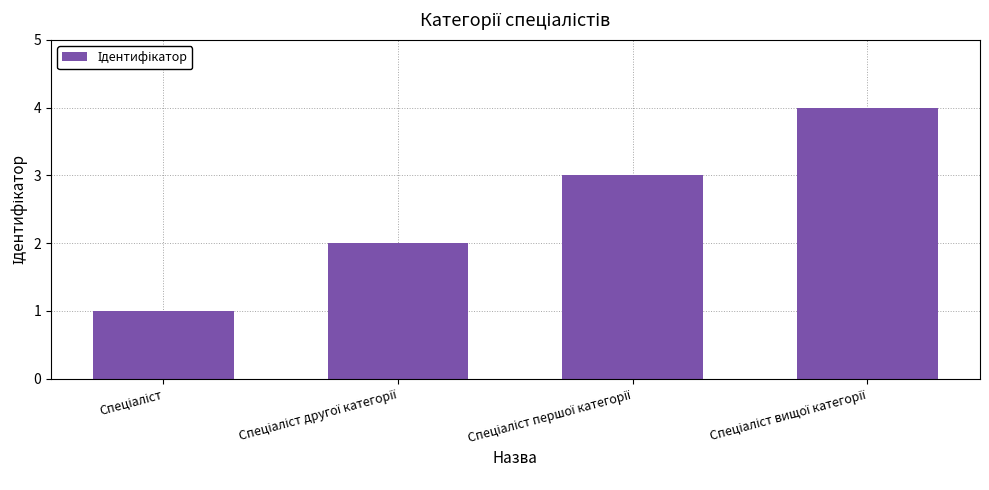

What is the sum of all values?

10